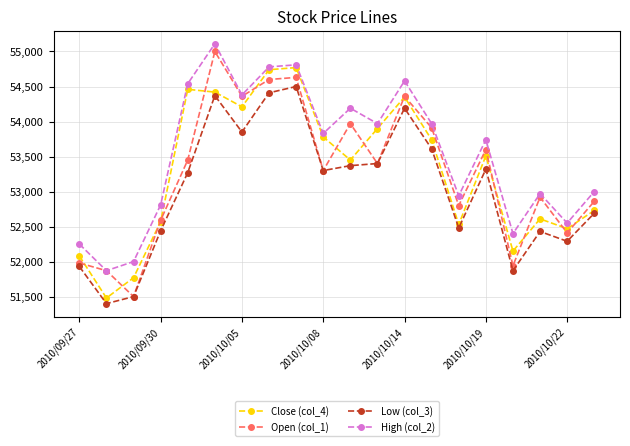

How many interior local valleys does the Close (col_4) series have?

6